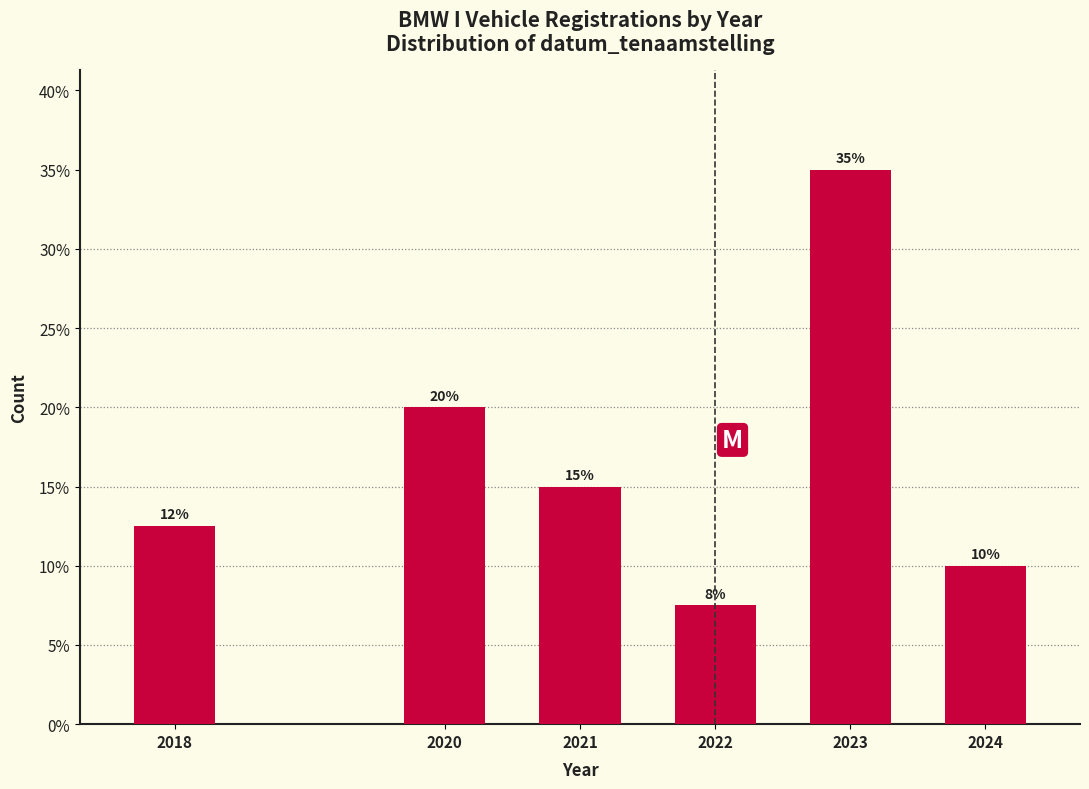

Approximately how many times larger is the value at 2018 compared to 2020?

0.6